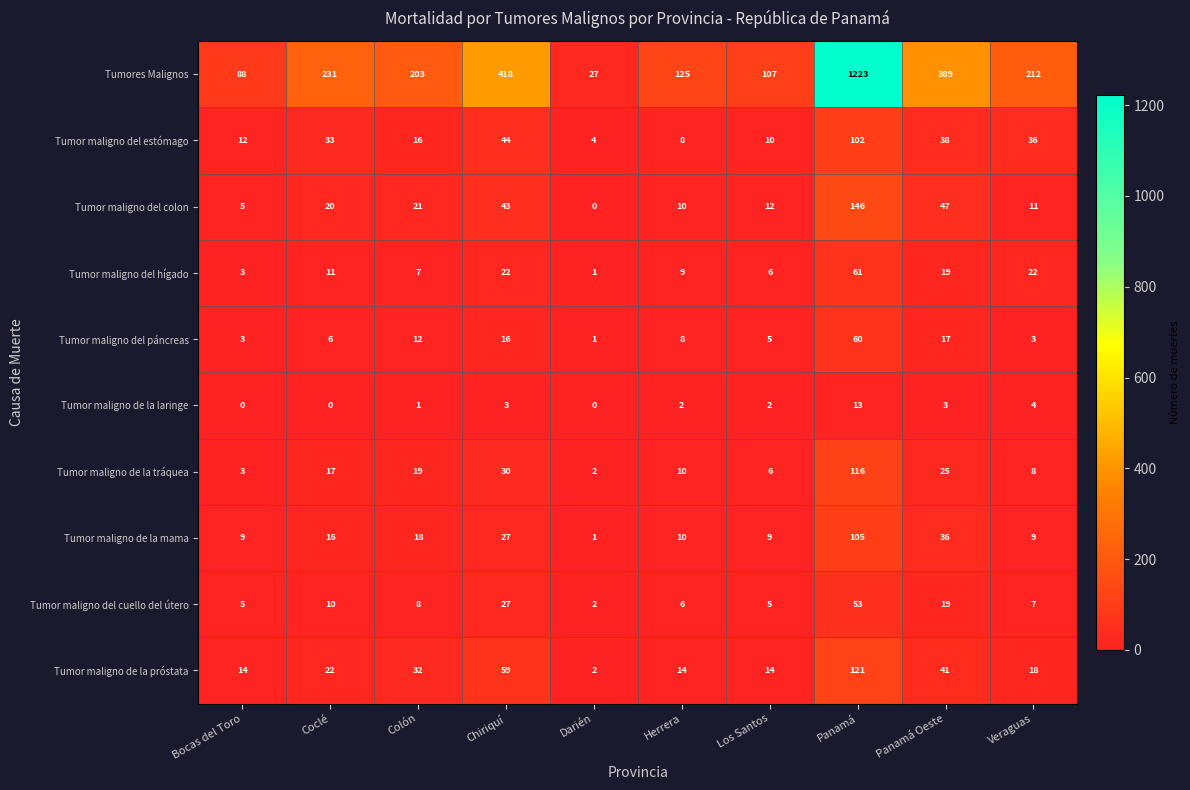

List the series in order of their peak value, lowest first.

Tumor maligno de la laringe, Tumor maligno del cuello del útero, Tumor maligno del páncreas, Tumor maligno del hígado, Tumor maligno del estómago, Tumor maligno de la mama, Tumor maligno de la tráquea, Tumor maligno de la próstata, Tumor maligno del colon, Tumores Malignos